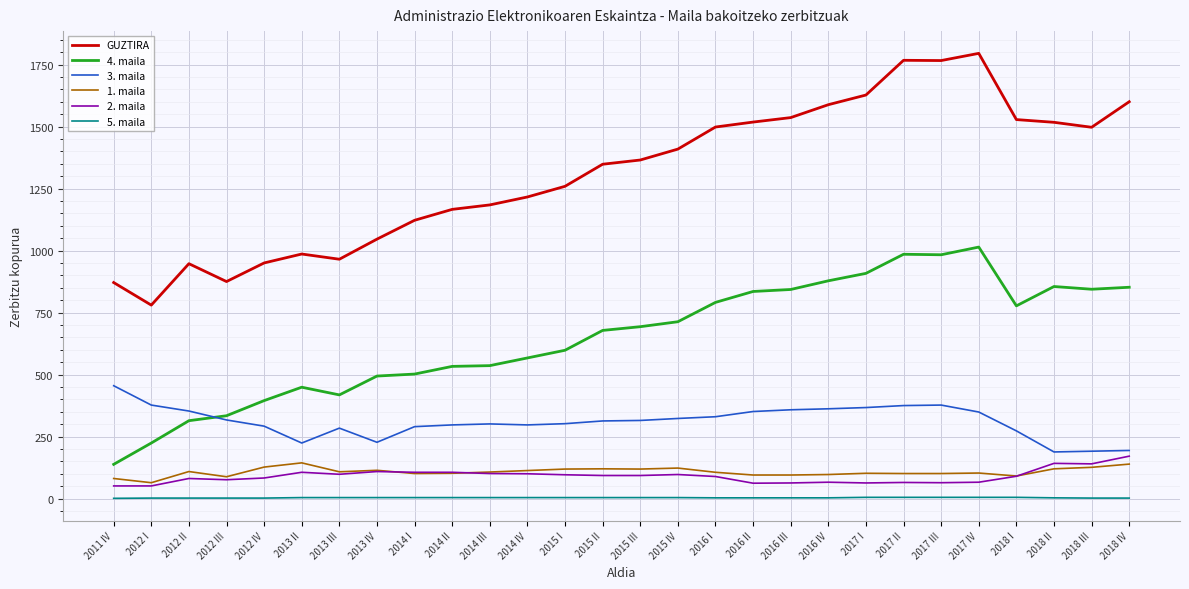

Which category has the highest value in the 3. maila series?

2011 IV